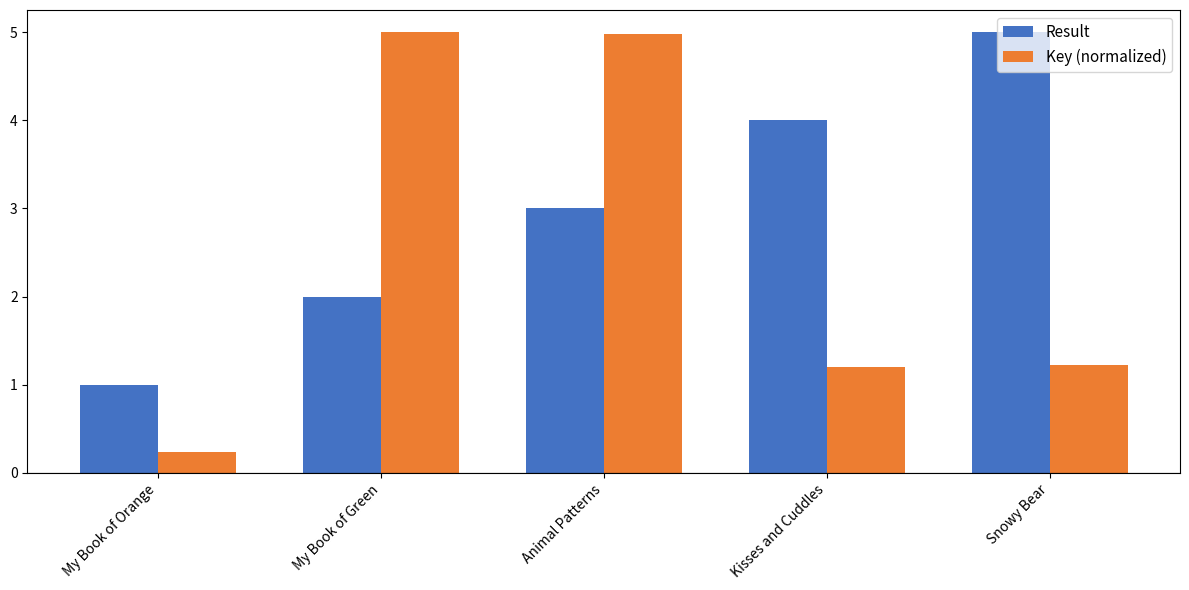

Is it true that Key (normalized) equals 1.2 at Snowy Bear?

True